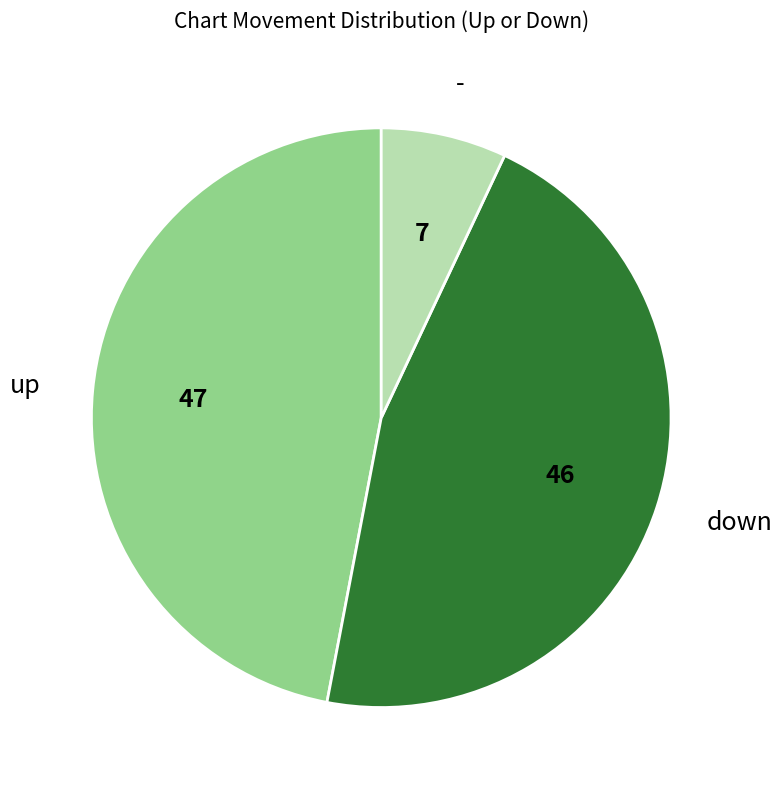

The up slice represents 56% of the pie. True or false?

False